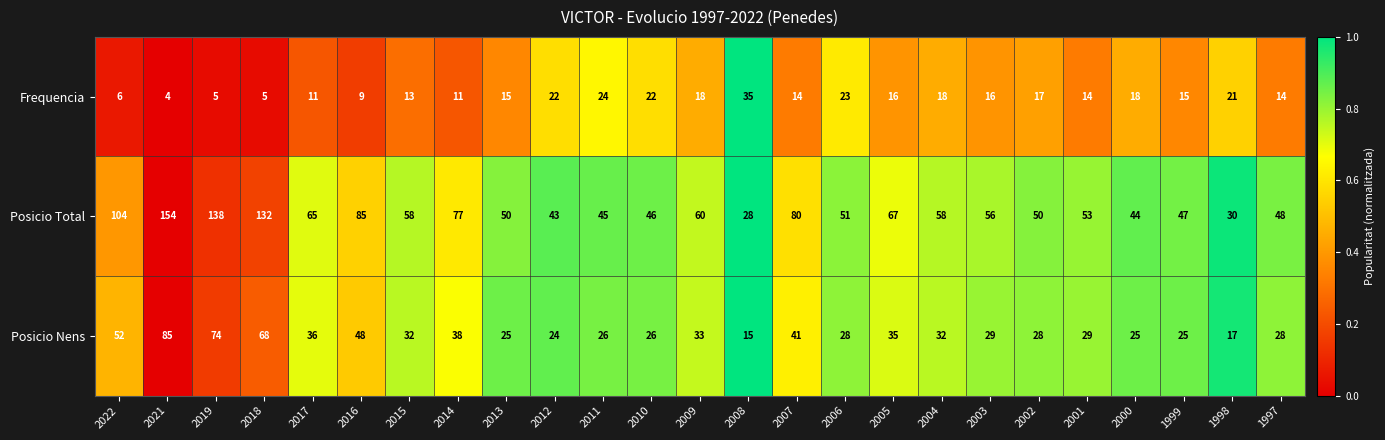

List the series in order of their overall mean, lowest first.

Frequencia, Posicio Nens, Posicio Total